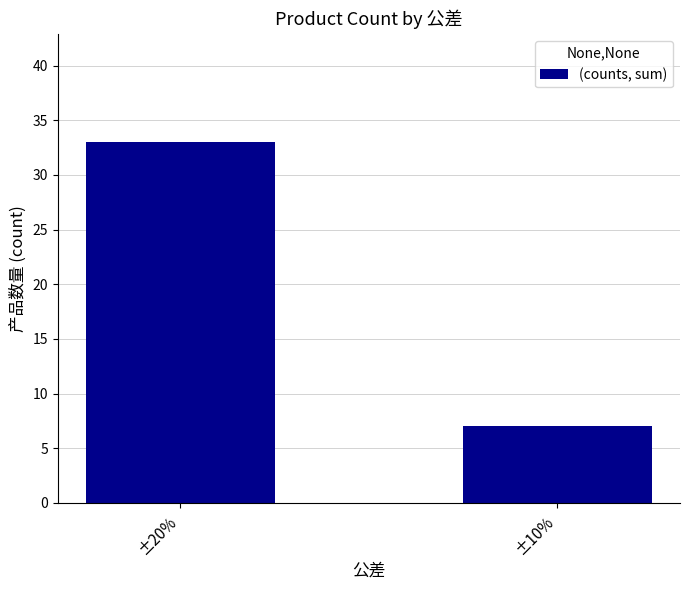

What is the approximate value at ±10%, to the nearest 10?

10